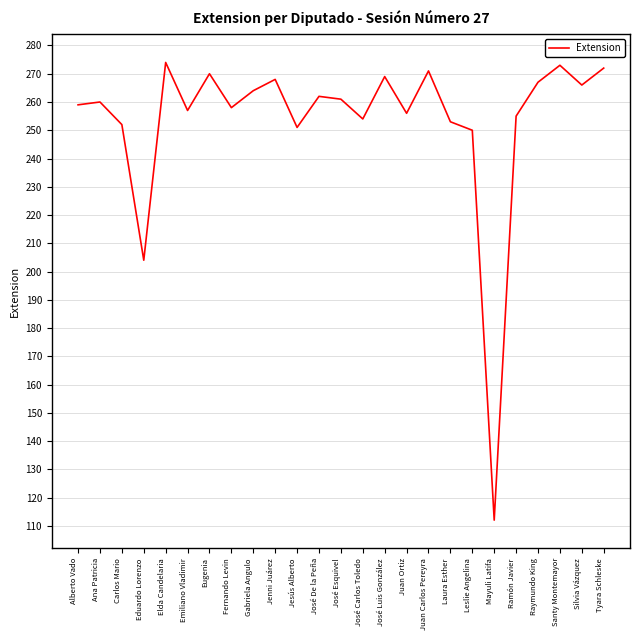

What is the minimum value shown in the chart?

112